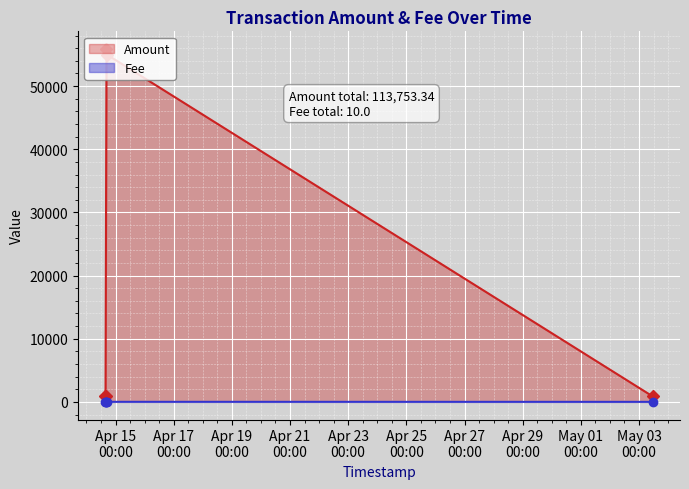

Which series has the widest spread of values?

Amount